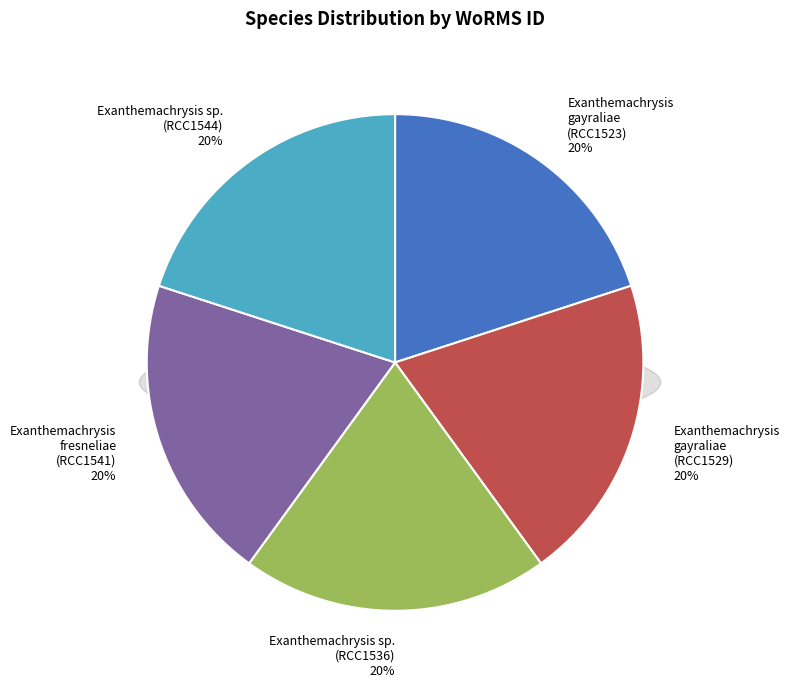

Which slice is the smallest?

Exanthemachrysis sp. (RCC1536)